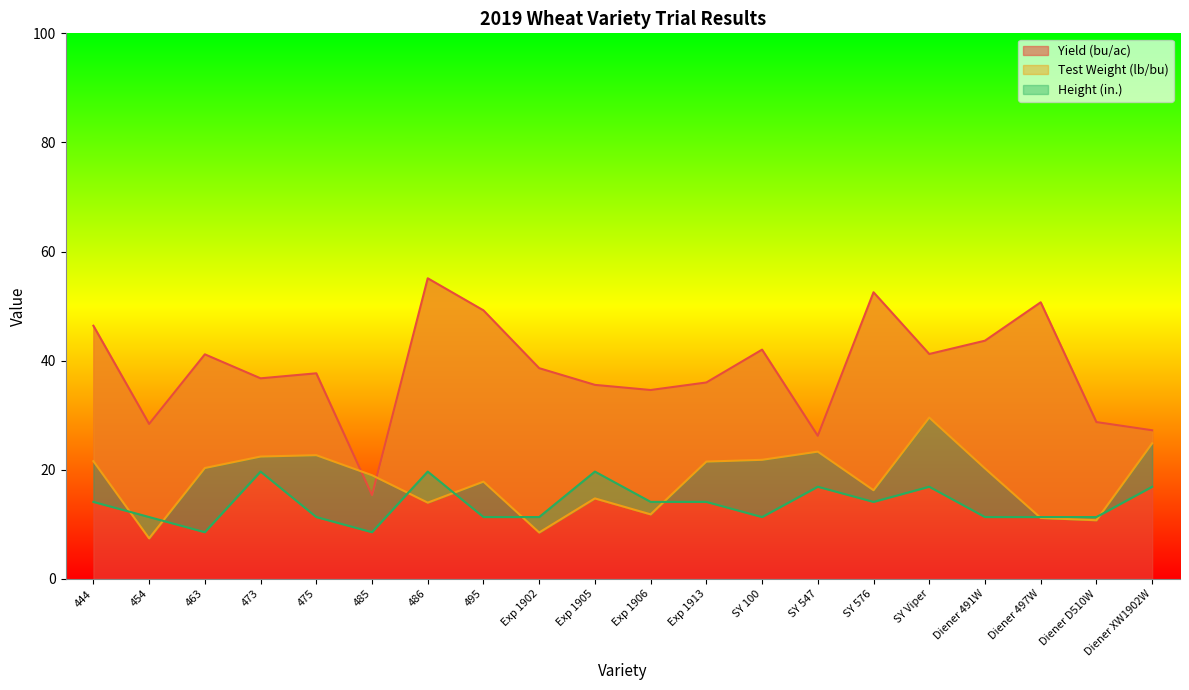

True or false: Height (in.) and Test Weight (lb/bu) intersect in this chart.

True